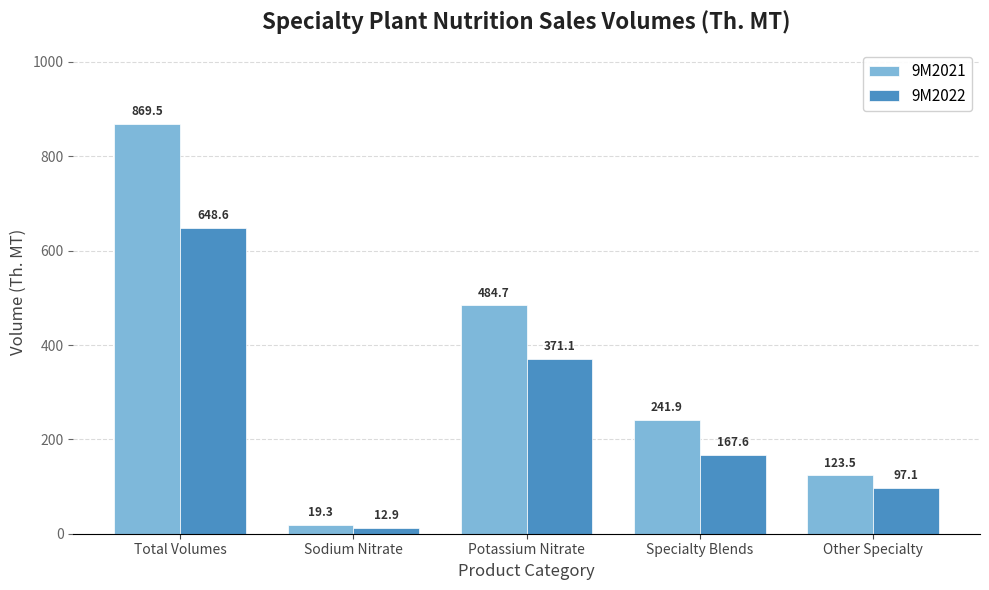

Which category has the highest value in the 9M2022 series?

Total Volumes